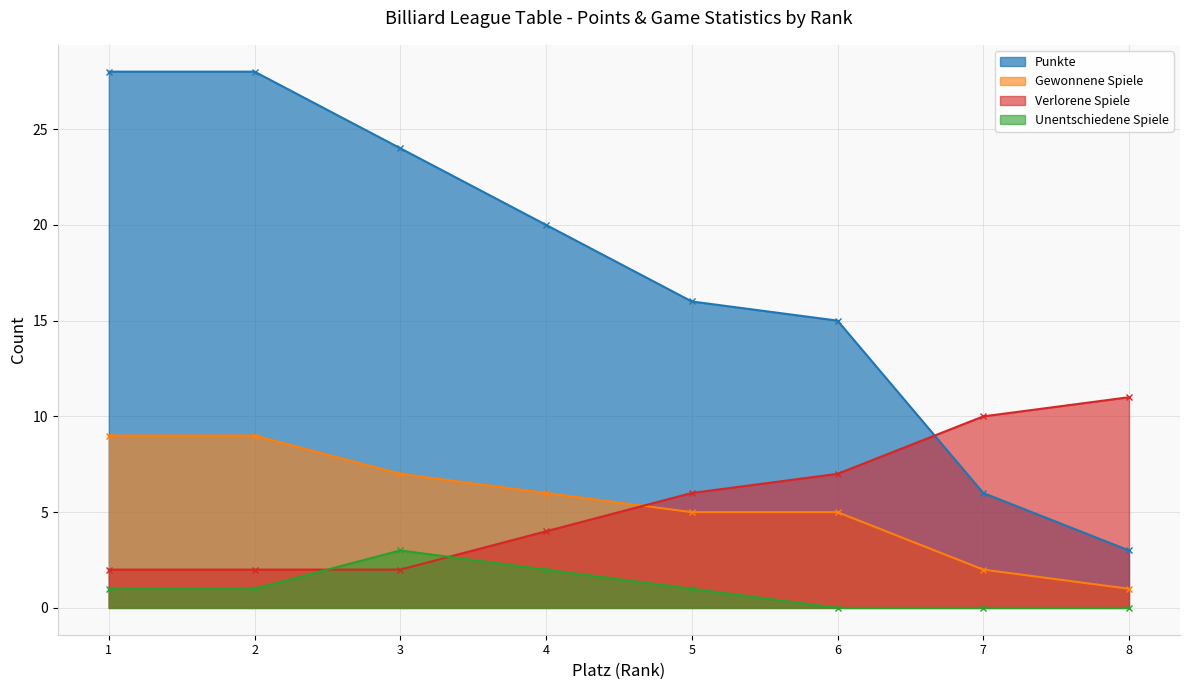

Reading left to right, extract all data points from this chart.

Punkte: 28	28	24	20	16	15	6	3
Gewonnene Spiele: 9	9	7	6	5	5	2	1
Verlorene Spiele: 2	2	2	4	6	7	10	11
Unentschiedene Spiele: 1	1	3	2	1	0	0	0